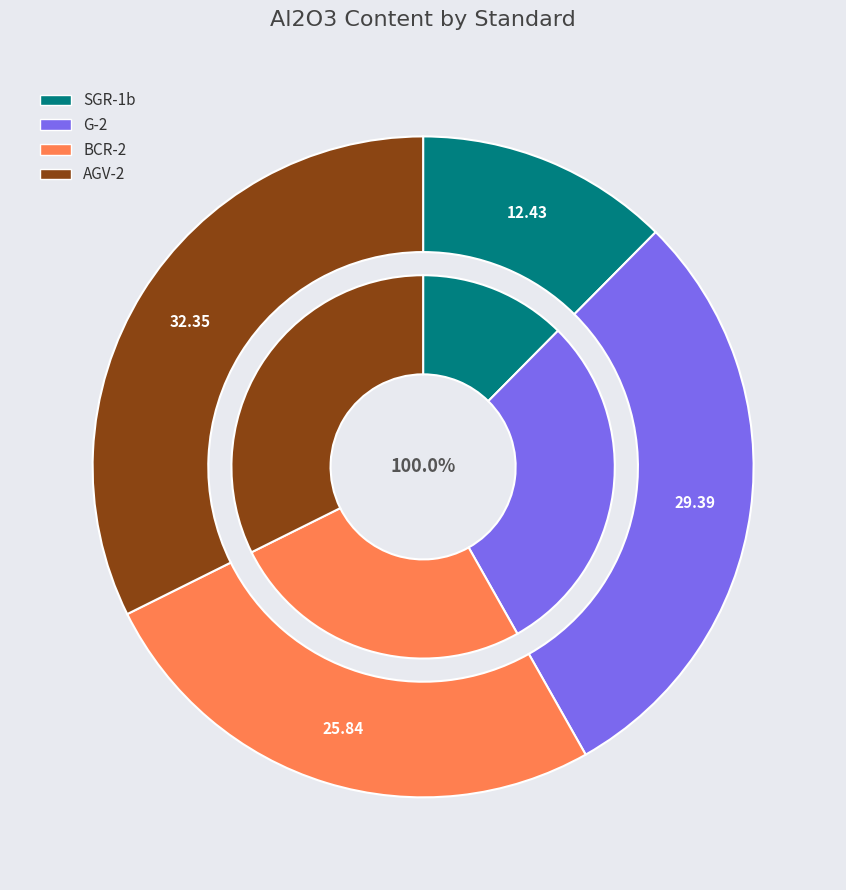

Combined, do BCR-2 and G-2 account for over 50%?

Yes